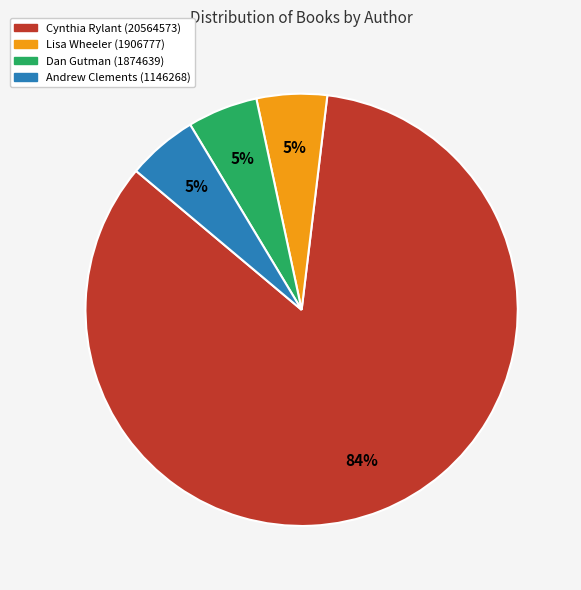

How many slices are in this pie chart?

4